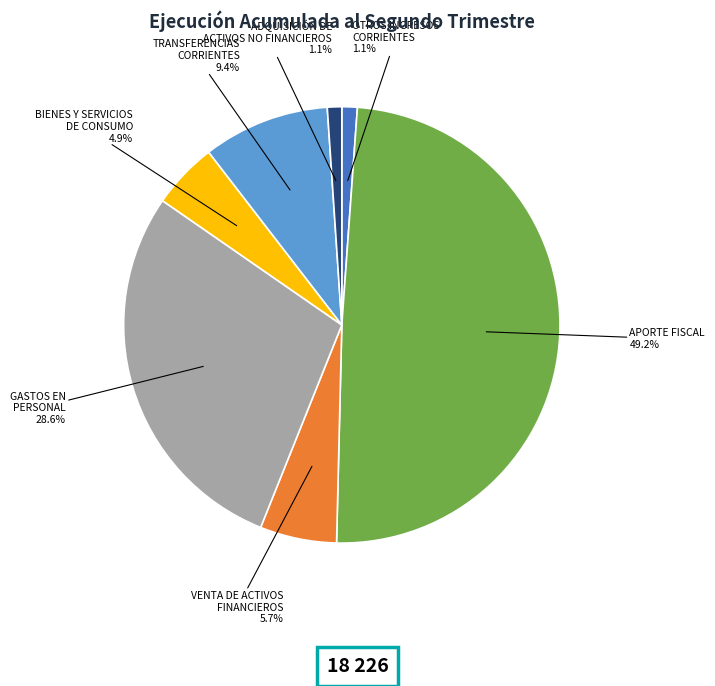

To the nearest percent, what is the average slice percentage?

14%